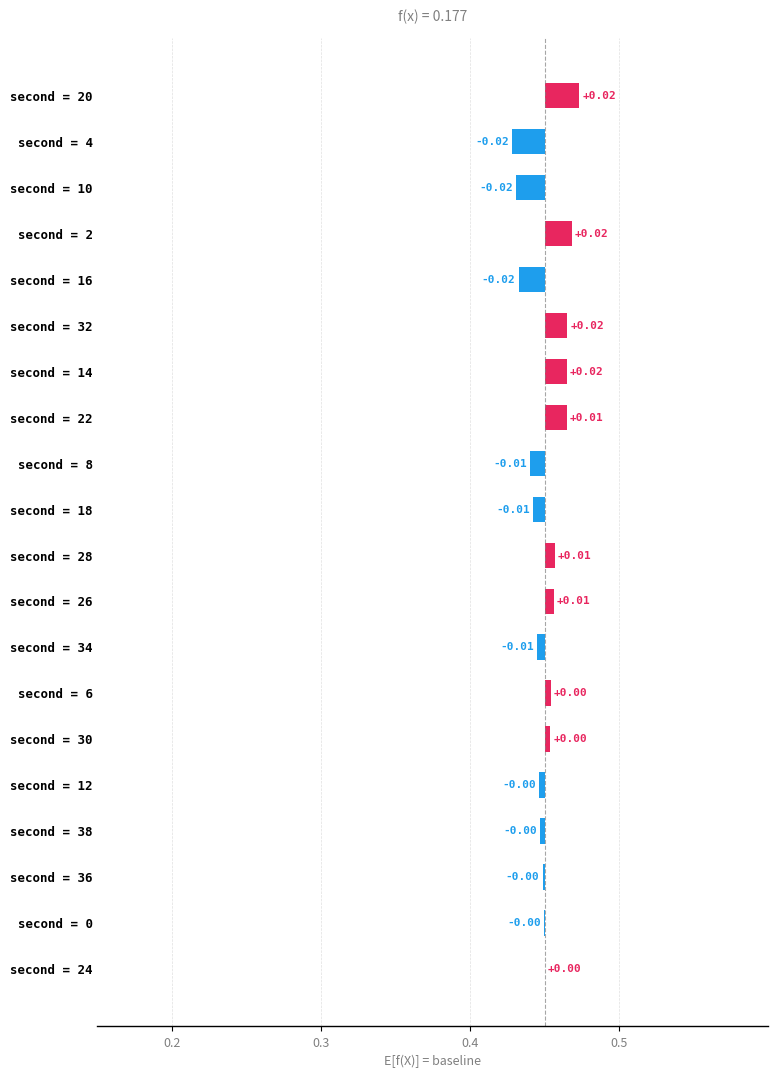

Are the bars grouped side by side (vs. stacked)?

No